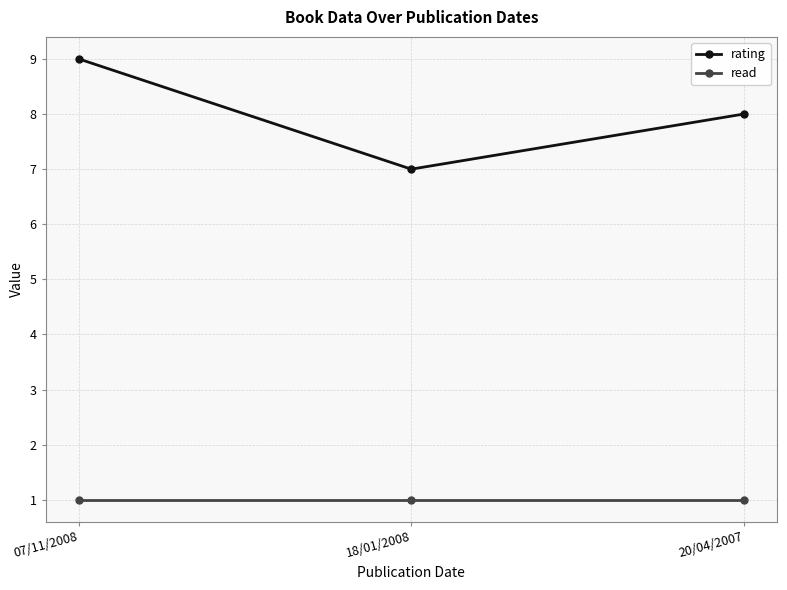

How many lines are shown in the chart?

2